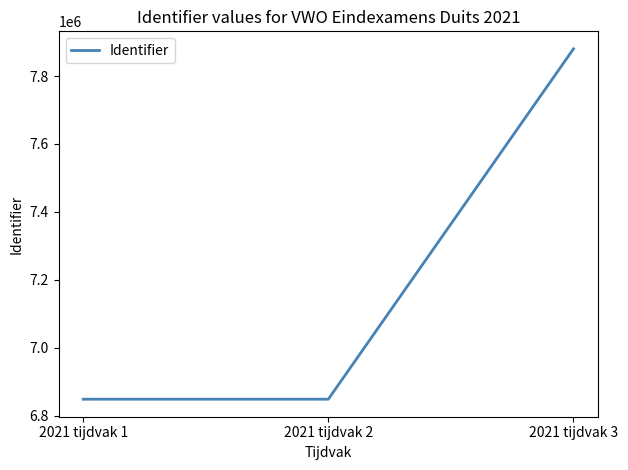

How many lines are shown in the chart?

1